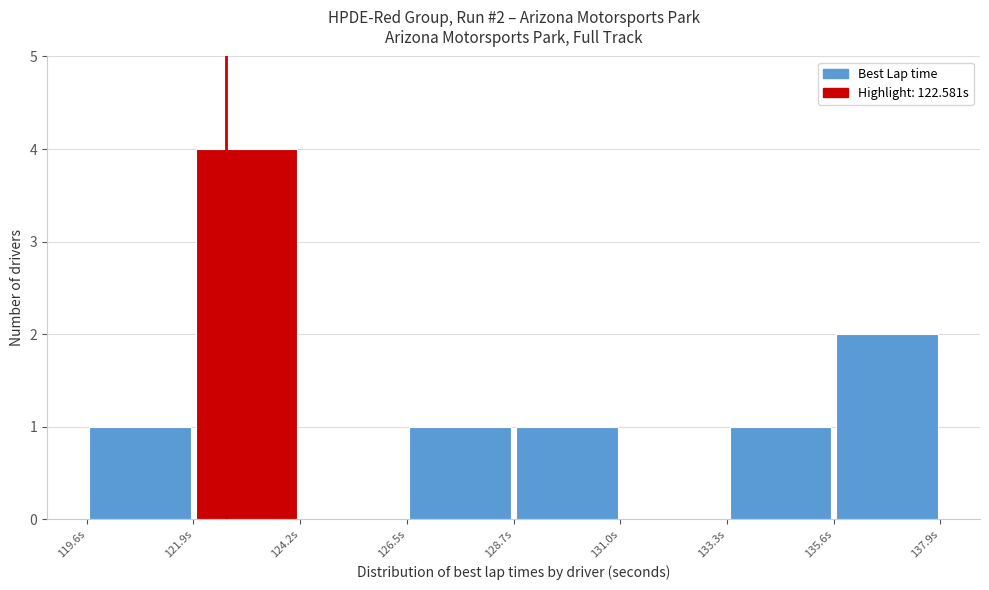

Over which range of the x-axis is the bar tallest?

122.0 to 124.0